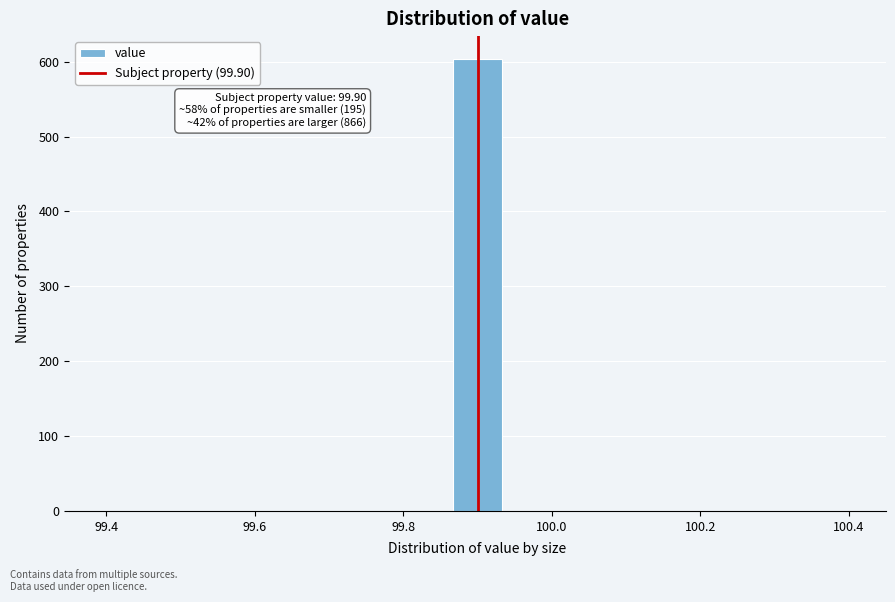

Around what value on the x-axis is the tallest bar? Give the approximate position of its centre, as read against the axis.

99.90